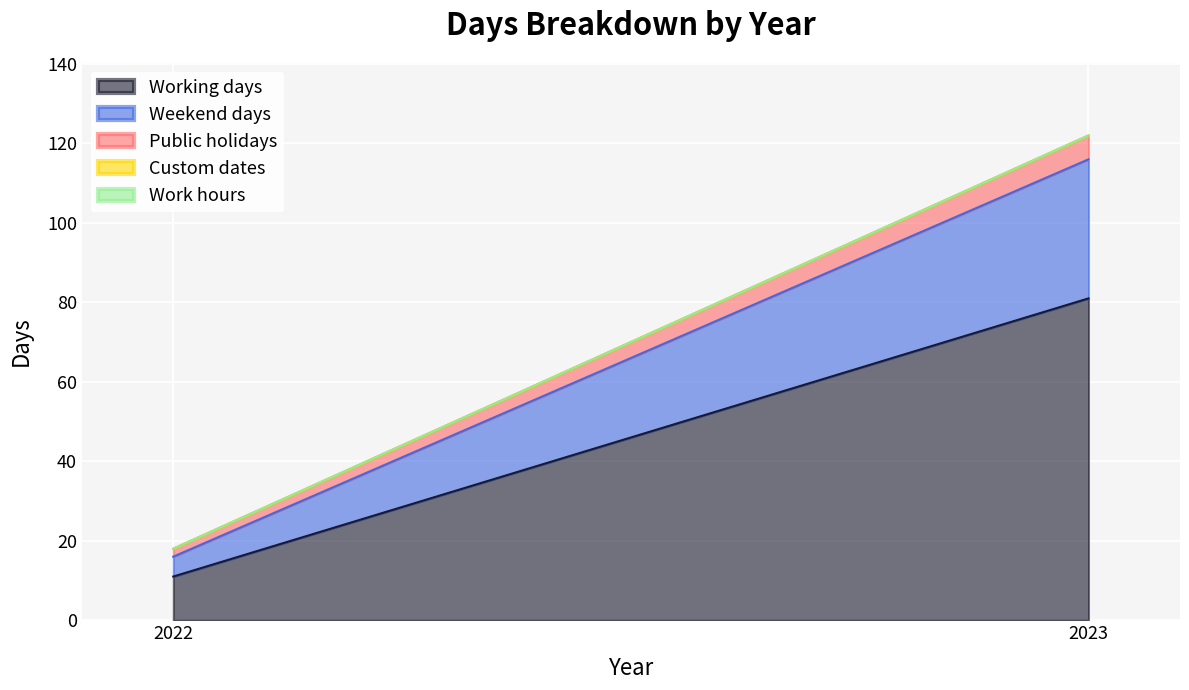

How many lines are shown in the chart?

5